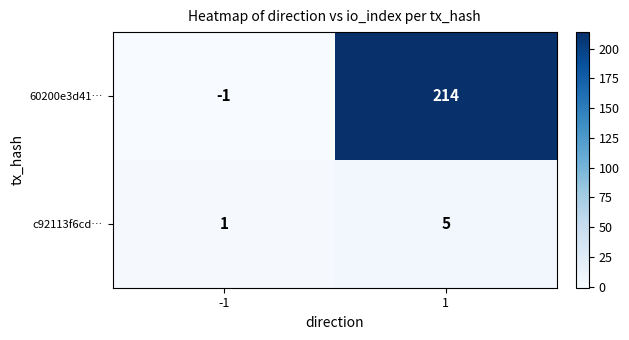

Is it true that 60200e3d41… equals 296 at 1?

False